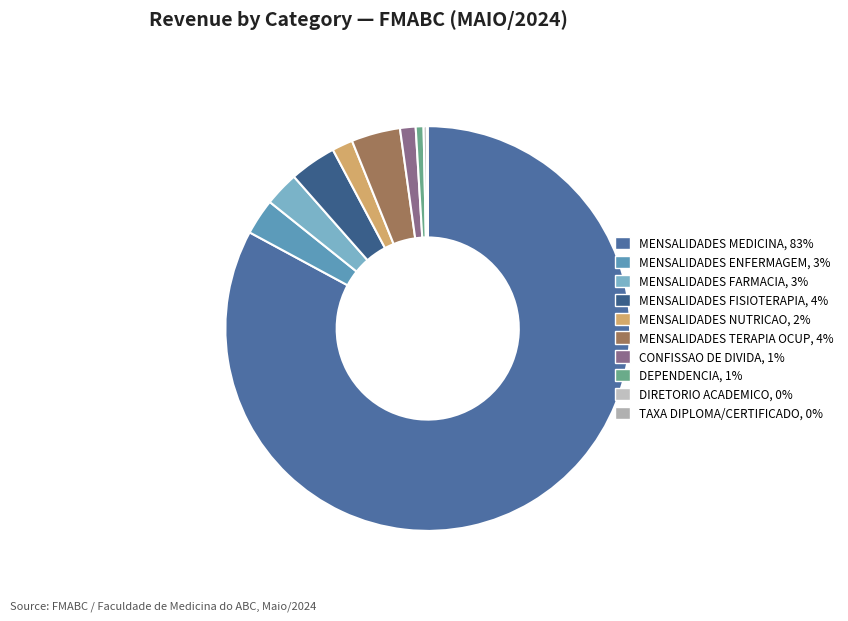

Which slice represents more than half of the pie?

MENSALIDADES MEDICINA